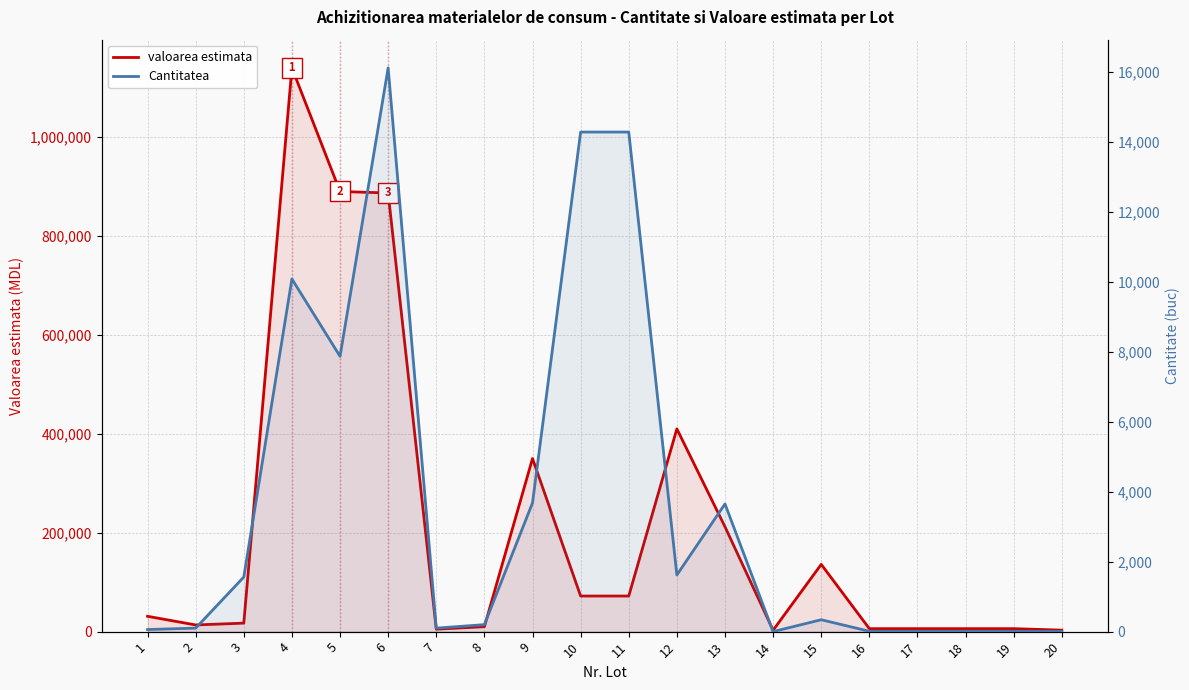

At how many categories does at least one series exceed 1051476?

1